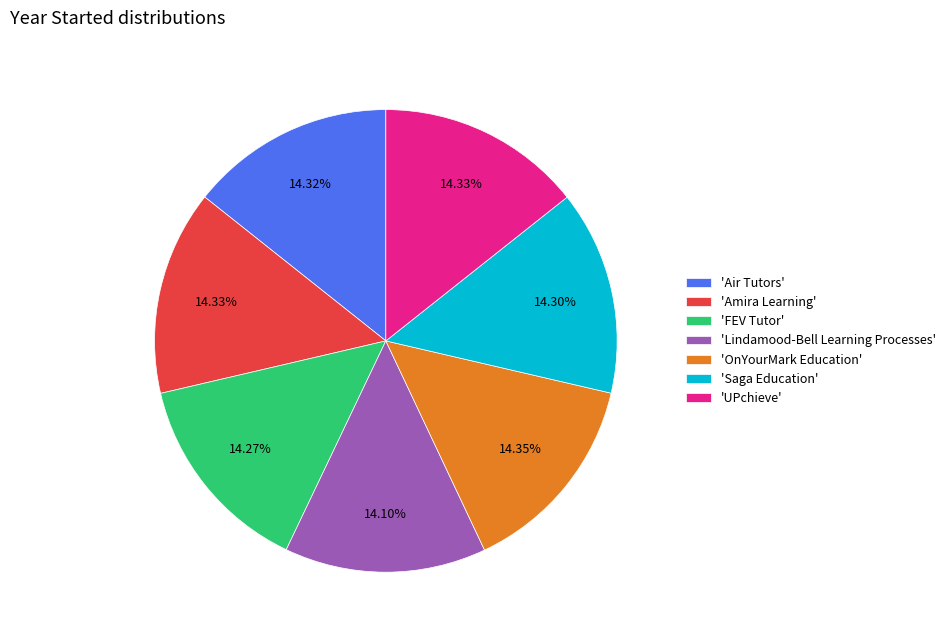

What is the ratio of the value at 'Saga Education' to the value at 'Air Tutors'?

1.0